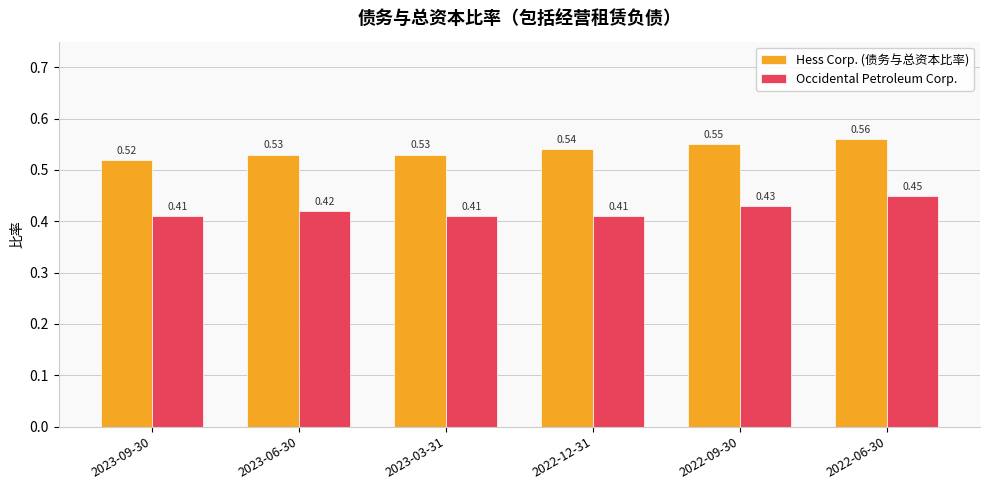

What is the sum of the Occidental Petroleum Corp. values at 2023-06-30 and 2022-06-30?

0.9